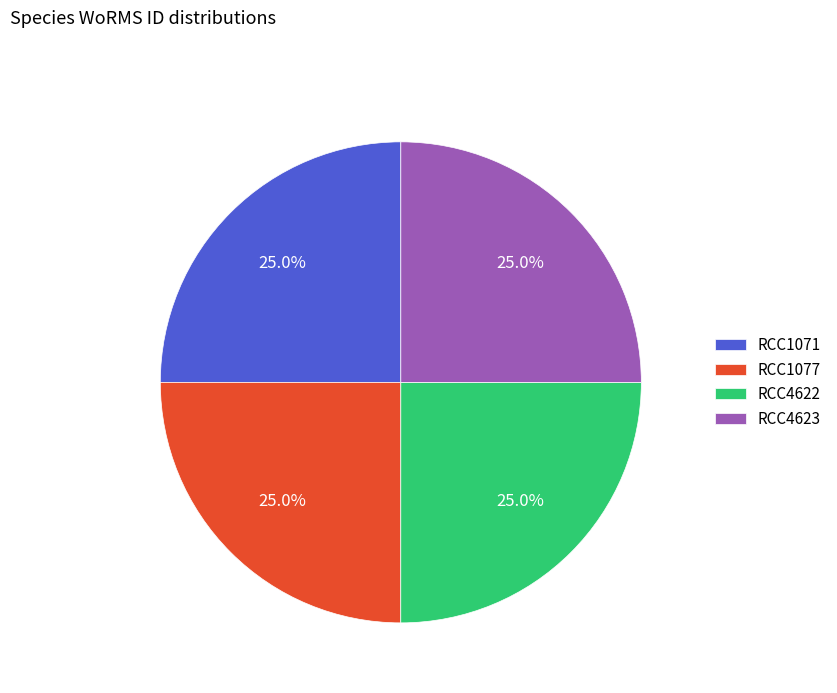

What percentage is NOT represented by RCC4622?

75.0%